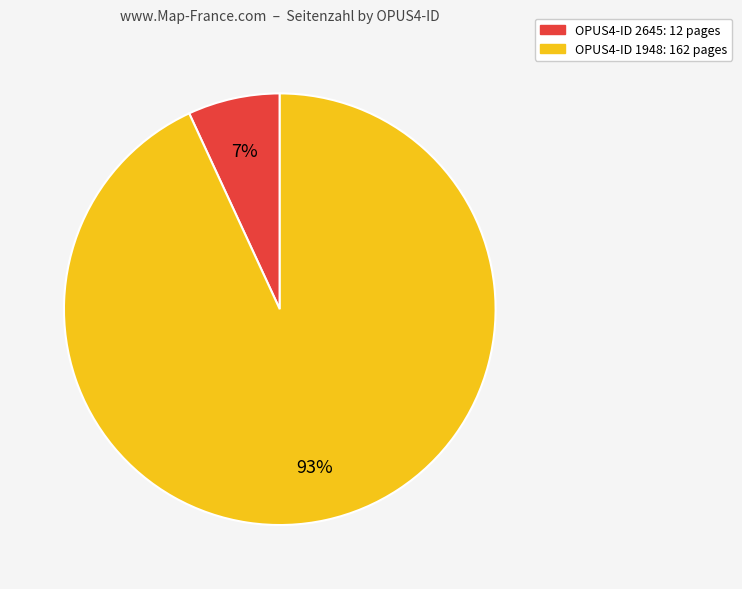

To the nearest percent, what is the average slice percentage?

50%